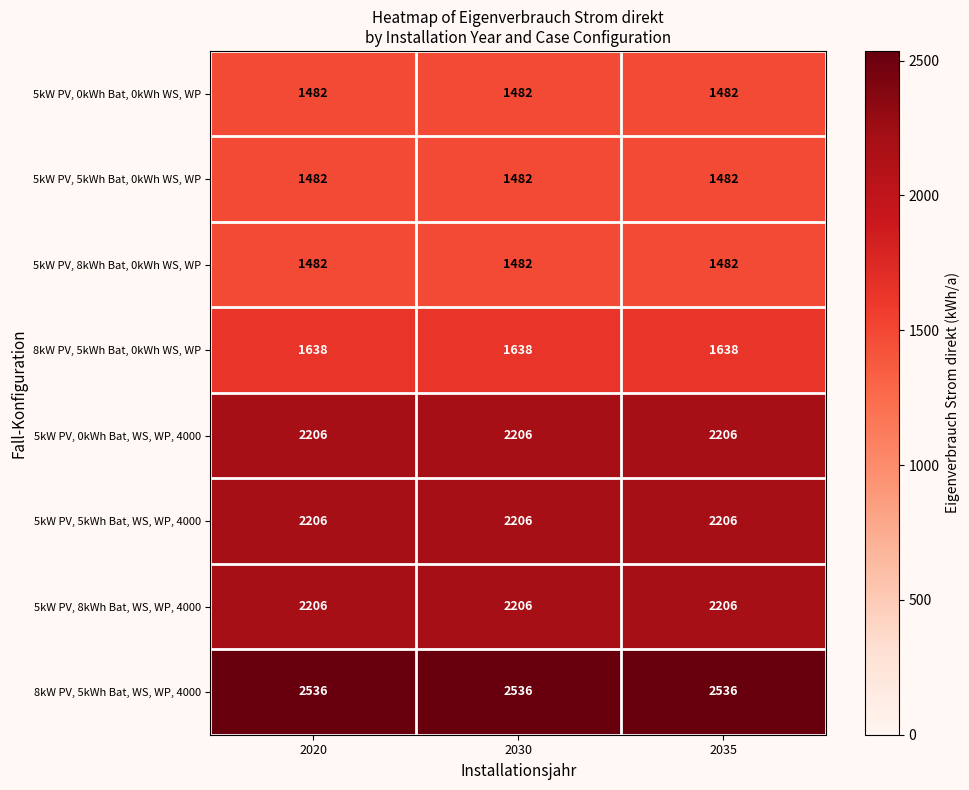

Which series has the largest total across all categories?

8kW PV, 5kWh Bat, WS, WP, 4000